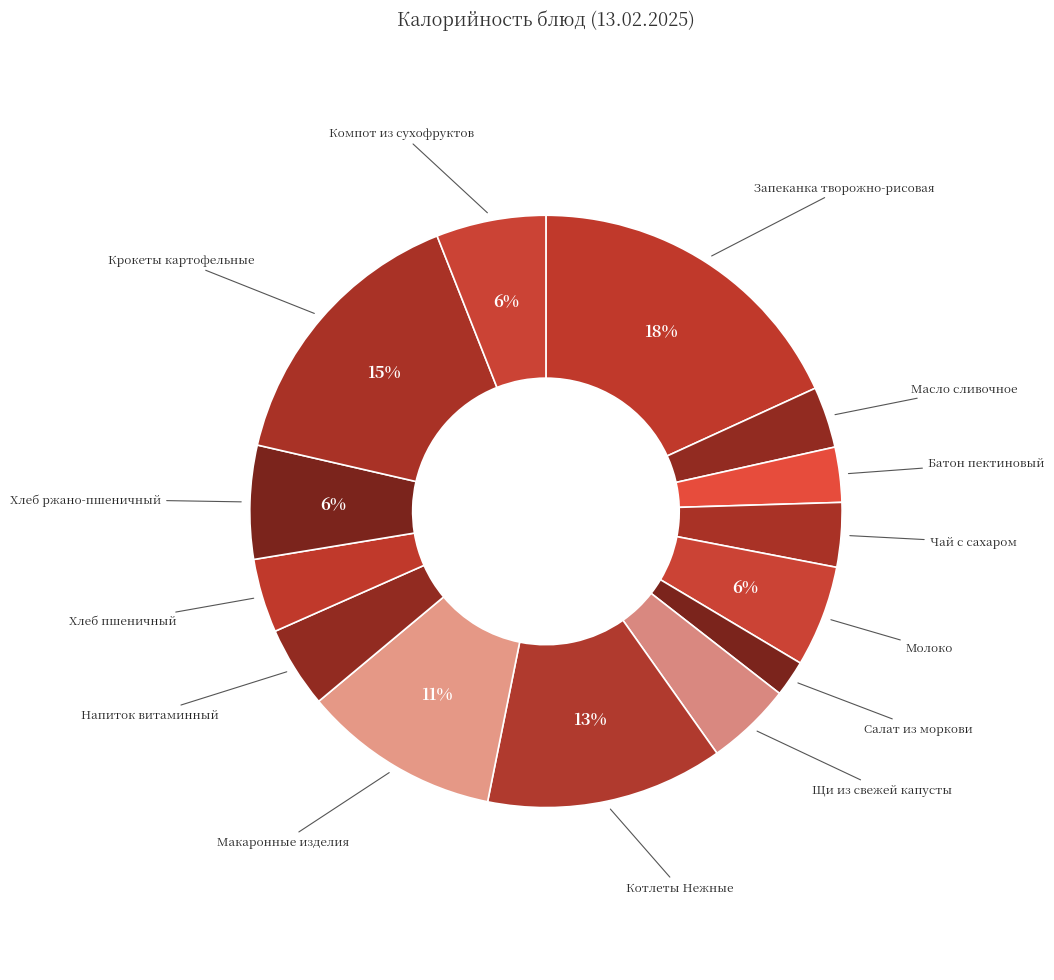

Count the number of slices in the pie.

14